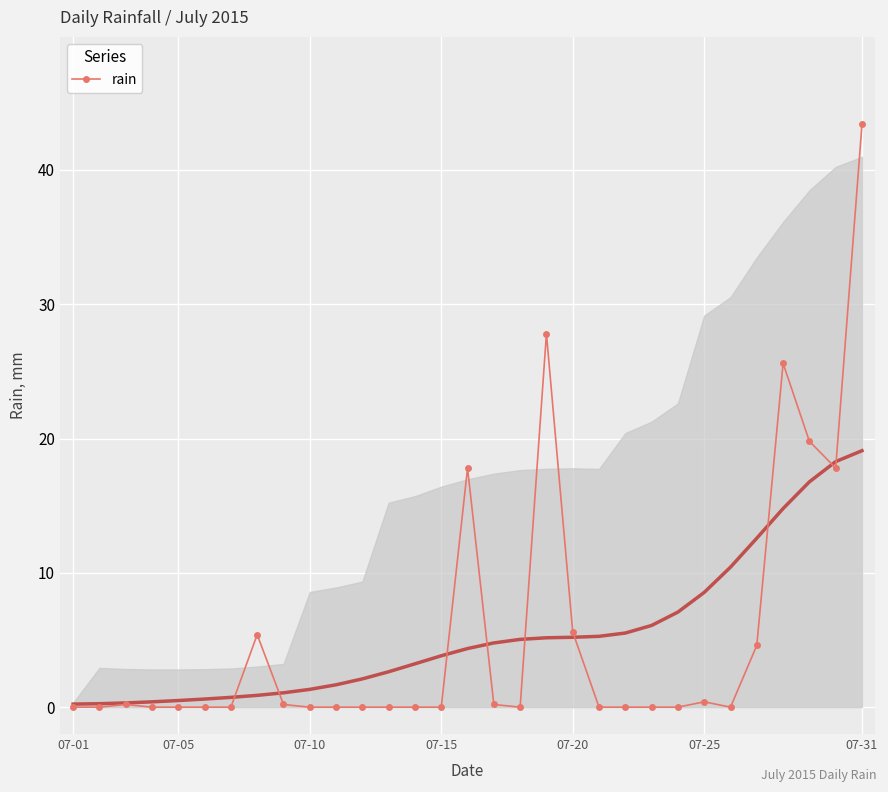

How many points are higher than both their immediate neighbors (excluding endpoints)?

6